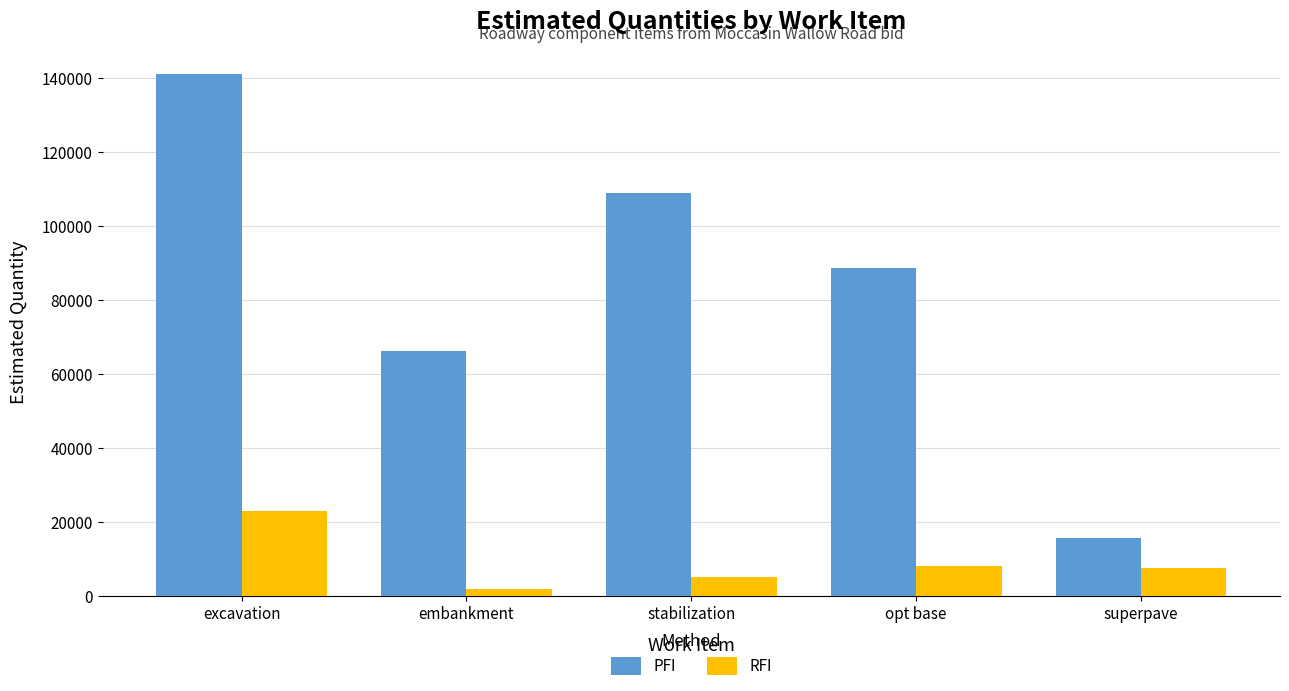

What is the value of the PFI bar at the 4th from the left?

88614